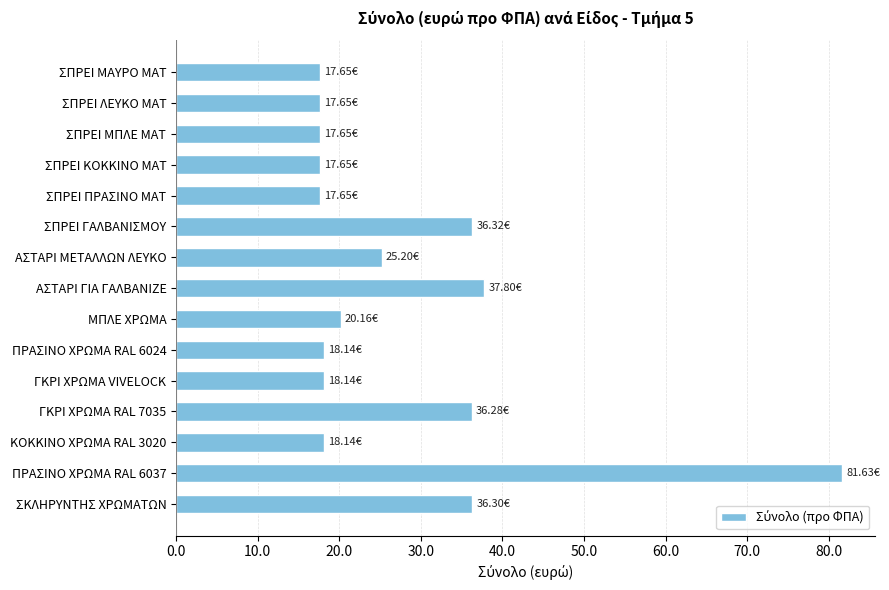

What is the label of the 5th bar from the bottom?

ΓΚΡΙ ΧΡΩΜΑ VIVELOCK